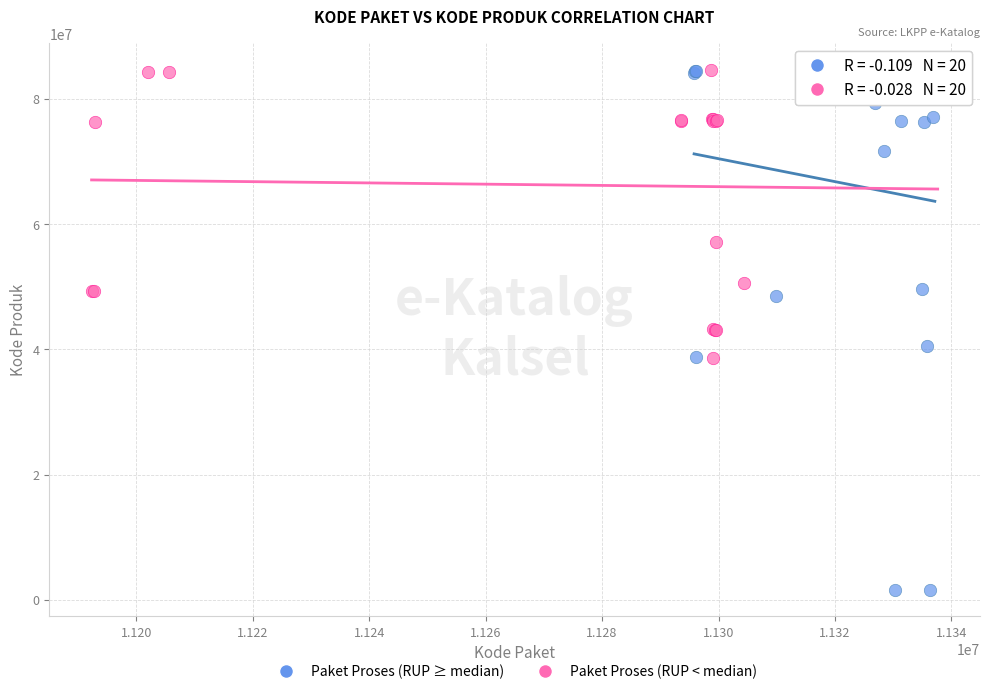

Which series has the widest spread of Y values?

Paket Proses (RUP ≥ median)